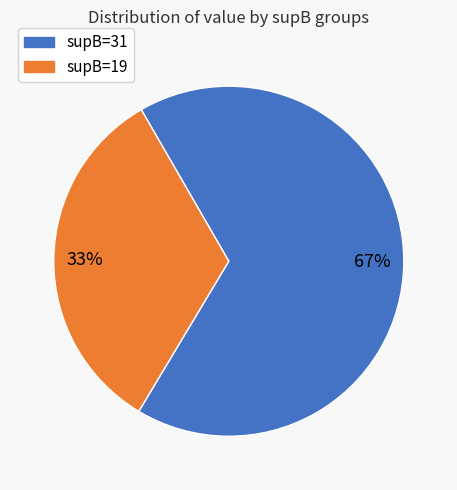

Count the number of slices in the pie.

2